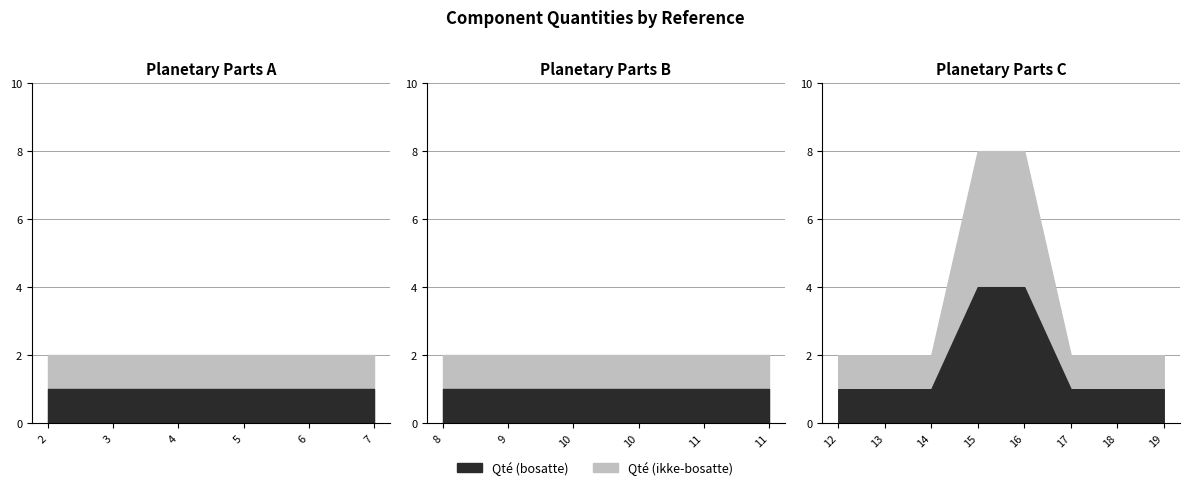

Reading left to right, extract all data points from this chart.

Qté (bosatte): 2=1	3=1	4=1	5=1	6=1	7=1	8=1	9=1	10=1	10=1	11=1	11=1	12=1	13=1	14=1	15=4	16=4	17=1	18=1	19=1
Qté (ikke-bosatte): 2=1	3=1	4=1	5=1	6=1	7=1	8=1	9=1	10=1	10=1	11=1	11=1	12=1	13=1	14=1	15=4	16=4	17=1	18=1	19=1